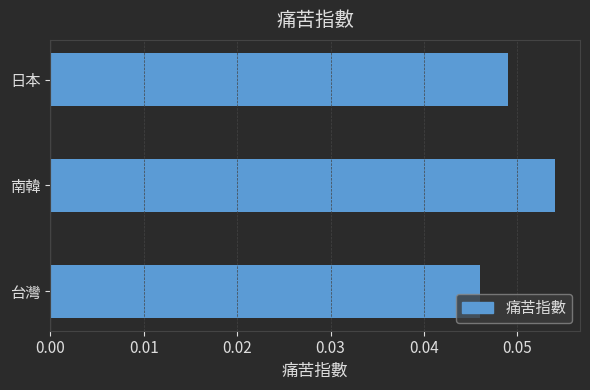

True or false: the data shows 0.1 at 日本.

False